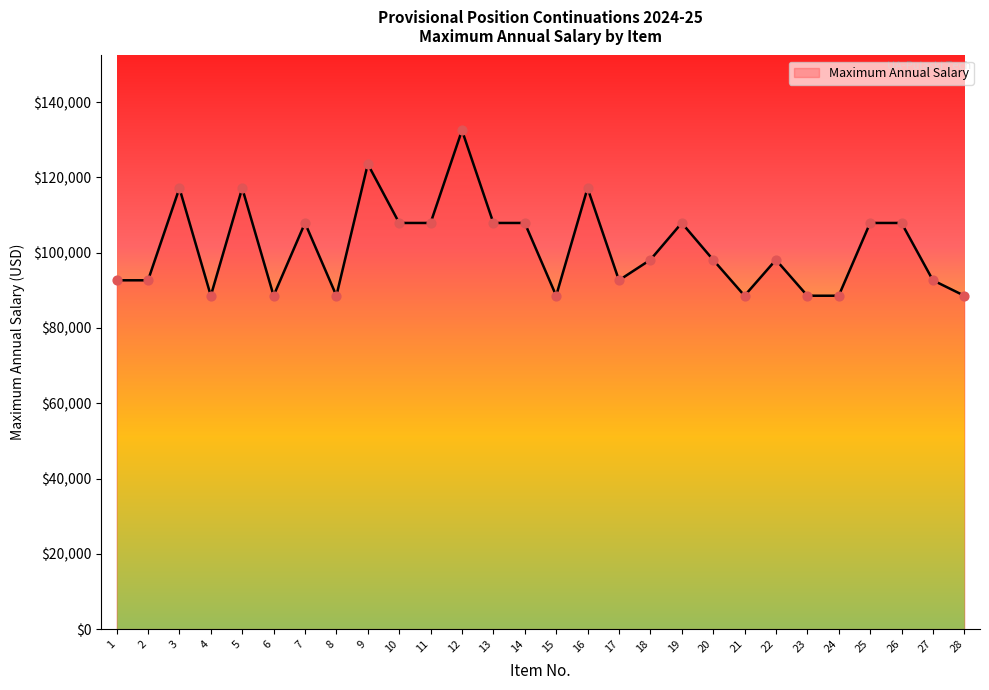

Between 16 and 10, which is larger?

16